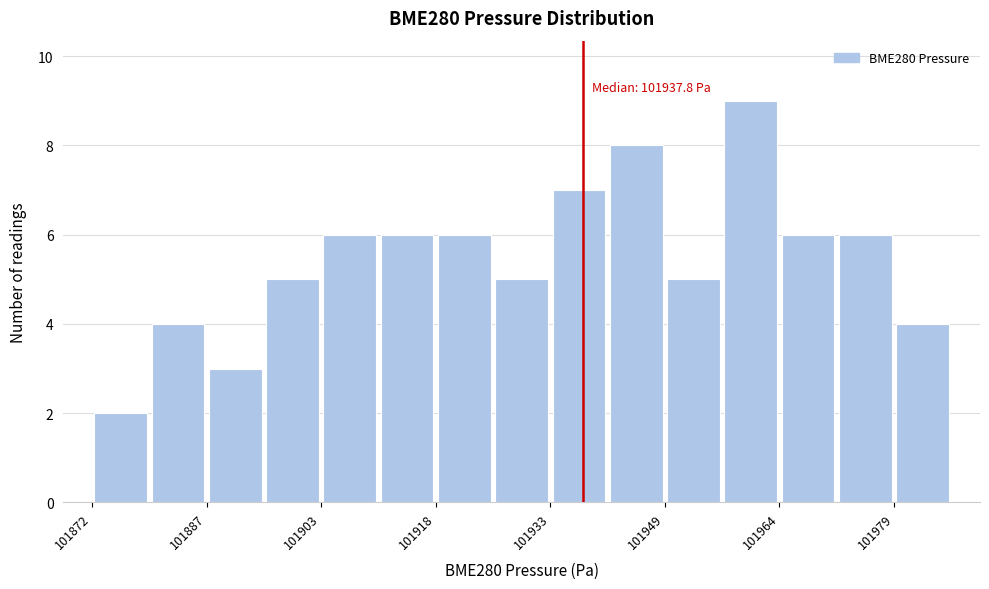

Read against the x-axis, roughly where is the centre of the tallest bar?

101960